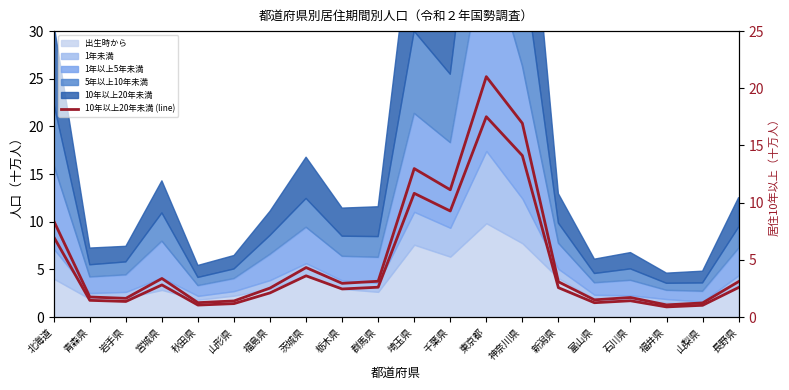

True or false: 10年以上20年未満 (line) and 10年以上20年未満 cross at least once.

False